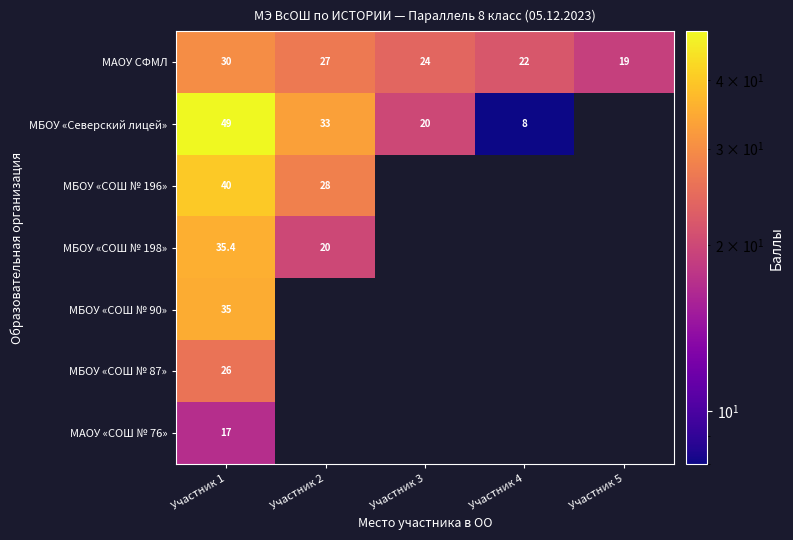

The МАОУ СФМЛ series shows 19.0 at Участник 5. True or false?

True